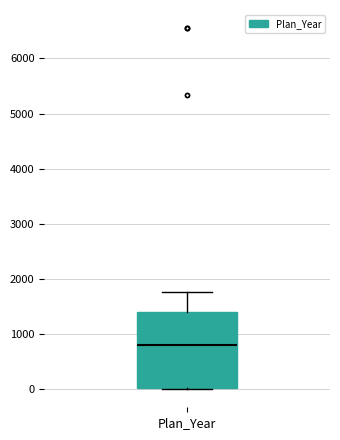

Where is the lower edge of the box for Plan_Year on the y-axis? The values are not printed on the chart, so give them approximately, as read against the axis.

0